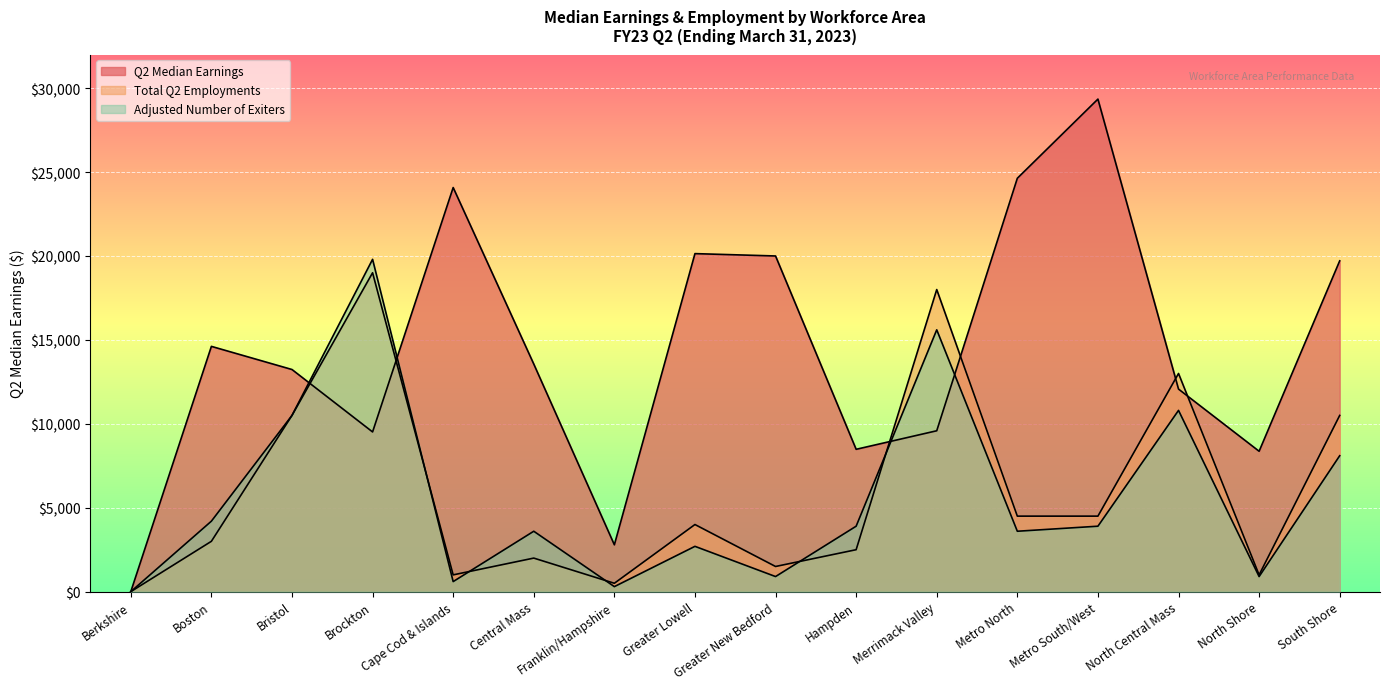

What is the difference between the highest and lowest values at Brockton?

10283.7